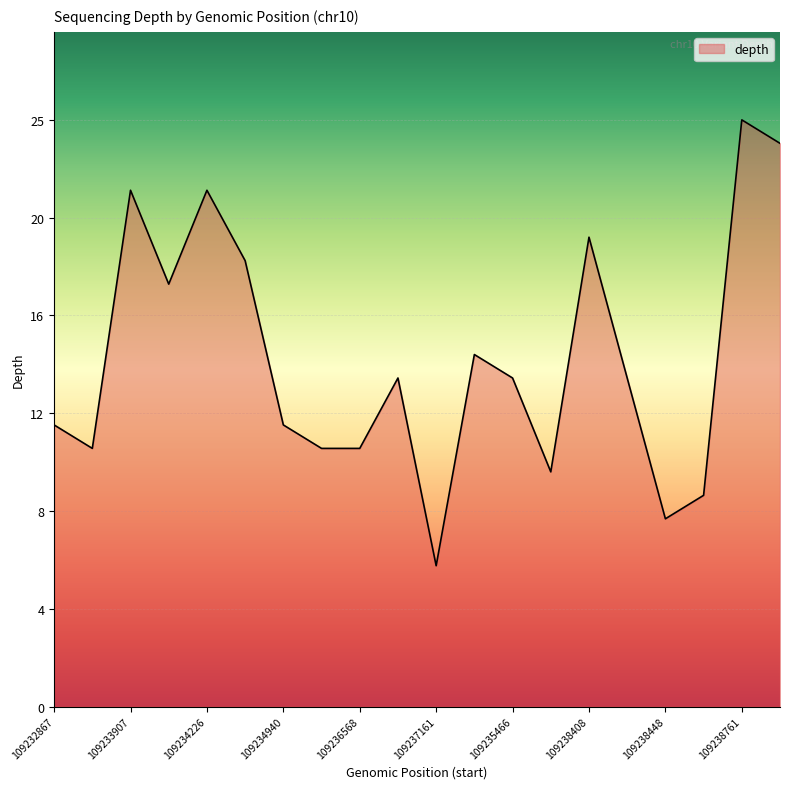

What is the sum of all values?

297